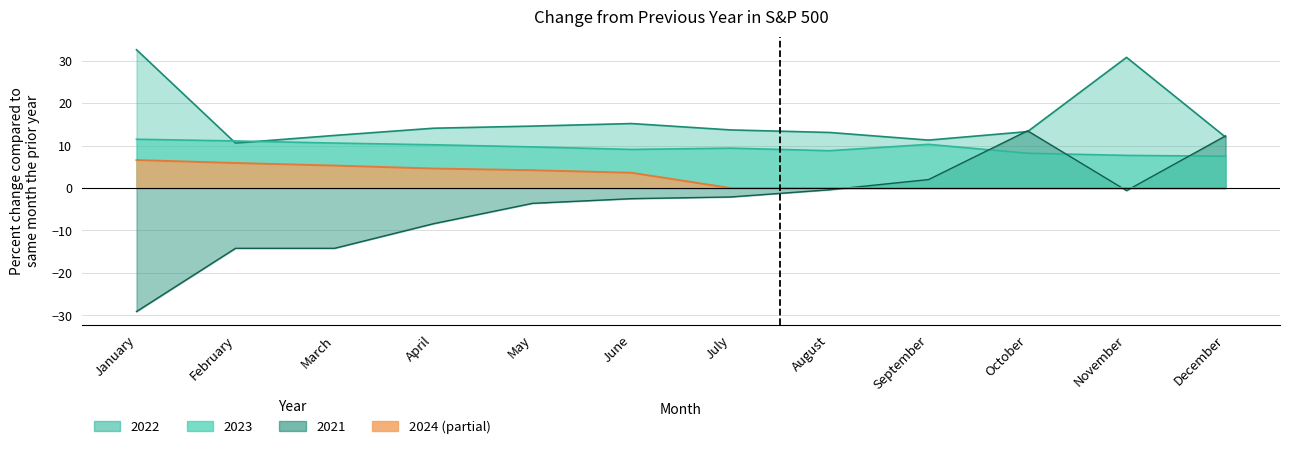

How many values in the 2024 series exceed 3?

6